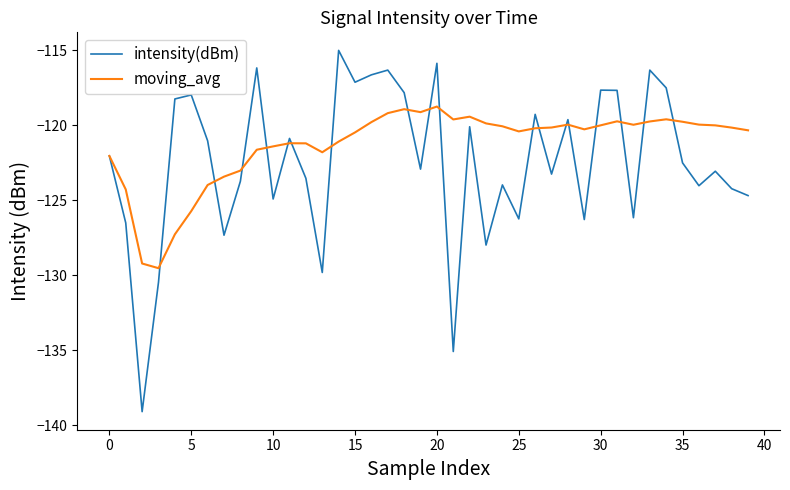

What is the average value of the intensity(dBm) series?

-122.5